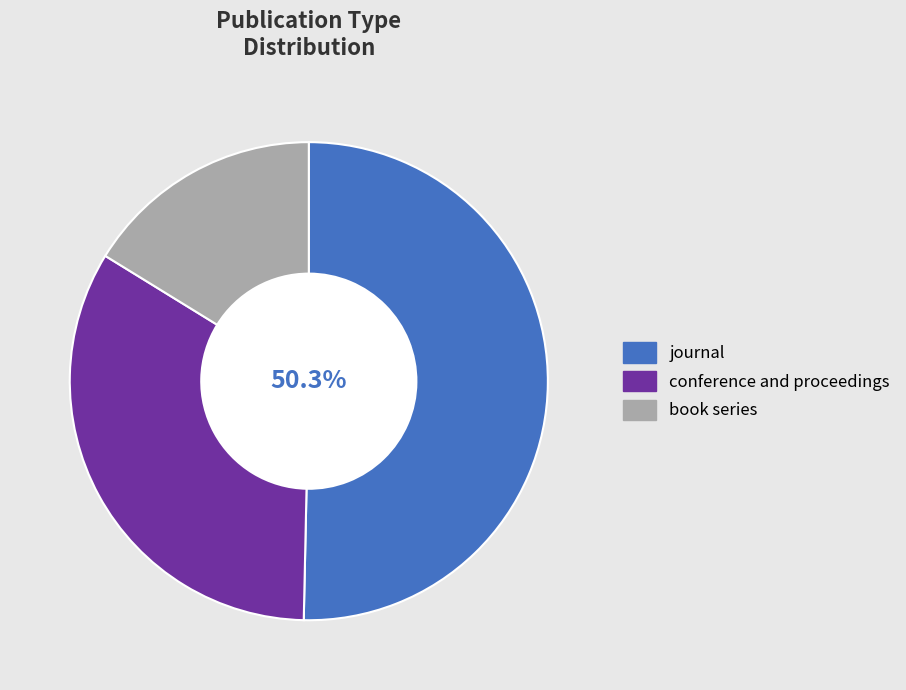

Between conference and proceedings and book series, which is larger?

conference and proceedings